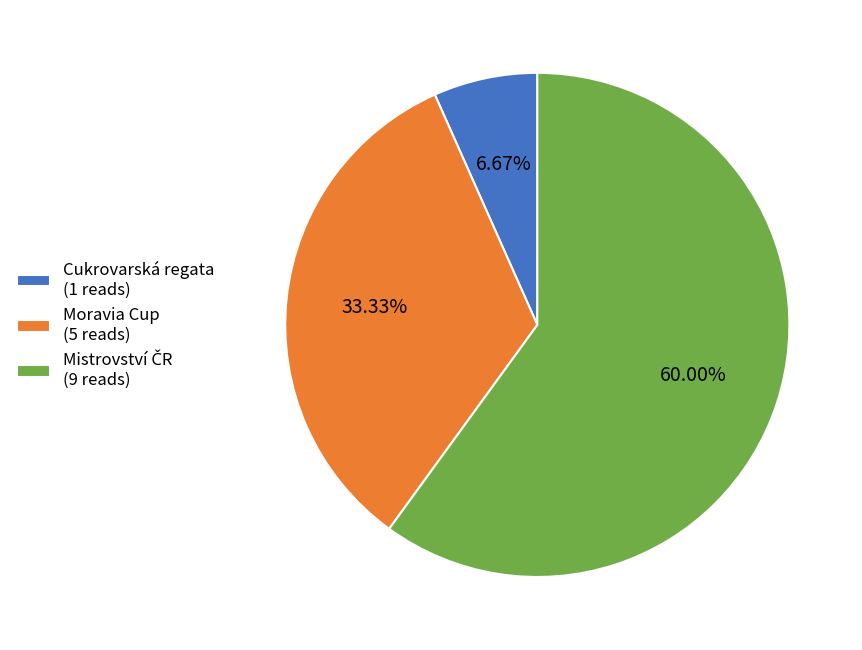

Does Moravia Cup (5 reads) represent more than half of the total?

No